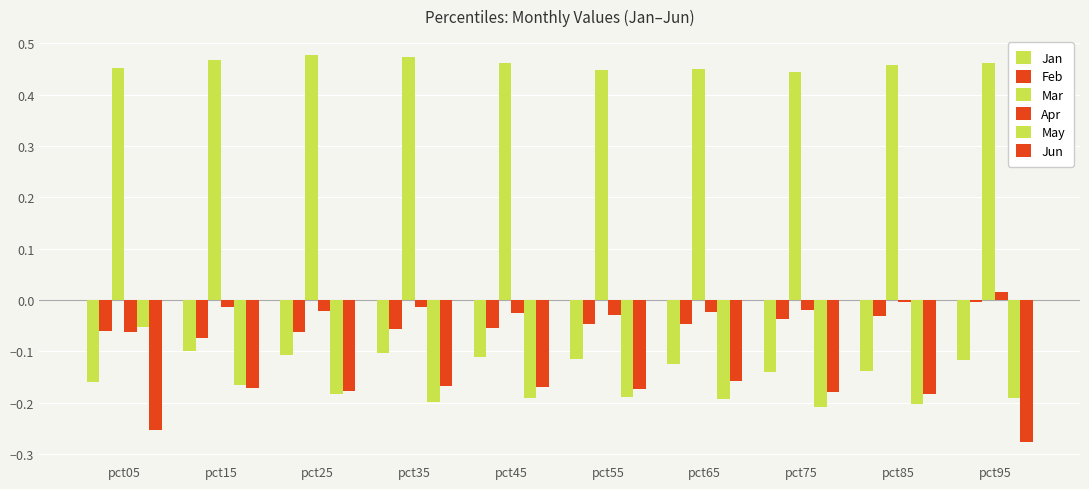

Reading right to left, what are all the values shown in this chart?

Jan: -0.1	-0.1	-0.1	-0.1	-0.1	-0.1	-0.1	-0.1	-0.1	-0.2
Feb: -0.0	-0.0	-0.0	-0.0	-0.0	-0.1	-0.1	-0.1	-0.1	-0.1
Mar: 0.5	0.5	0.4	0.4	0.4	0.5	0.5	0.5	0.5	0.5
Apr: 0.0	-0.0	-0.0	-0.0	-0.0	-0.0	-0.0	-0.0	-0.0	-0.1
May: -0.2	-0.2	-0.2	-0.2	-0.2	-0.2	-0.2	-0.2	-0.2	-0.1
Jun: -0.3	-0.2	-0.2	-0.2	-0.2	-0.2	-0.2	-0.2	-0.2	-0.3